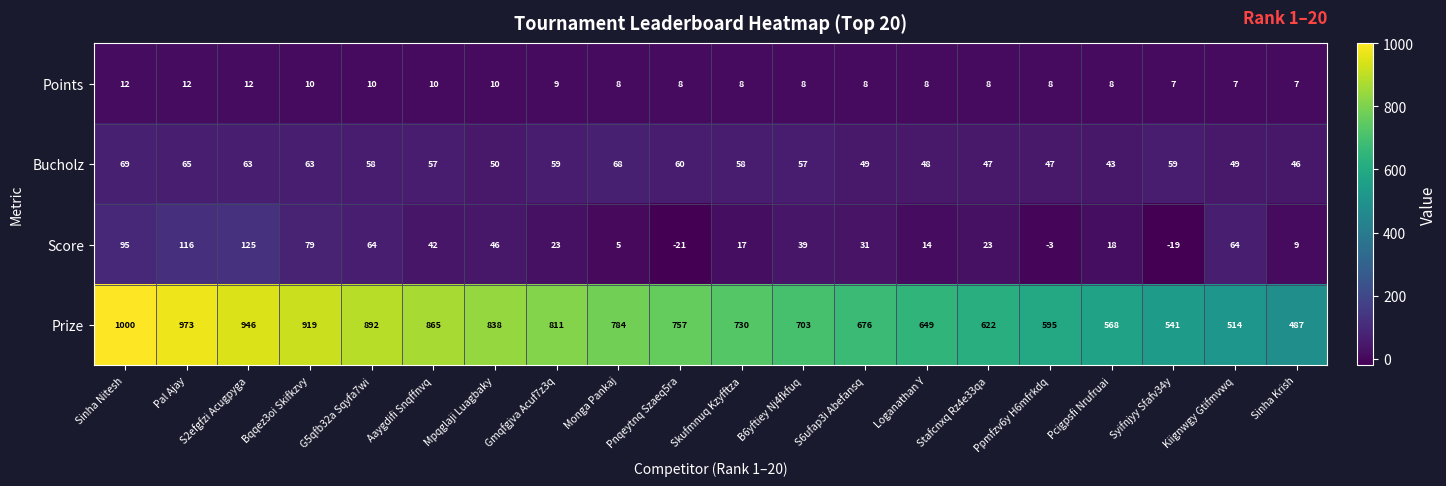

At which category is the sum across all series the highest?

Sinha Nitesh